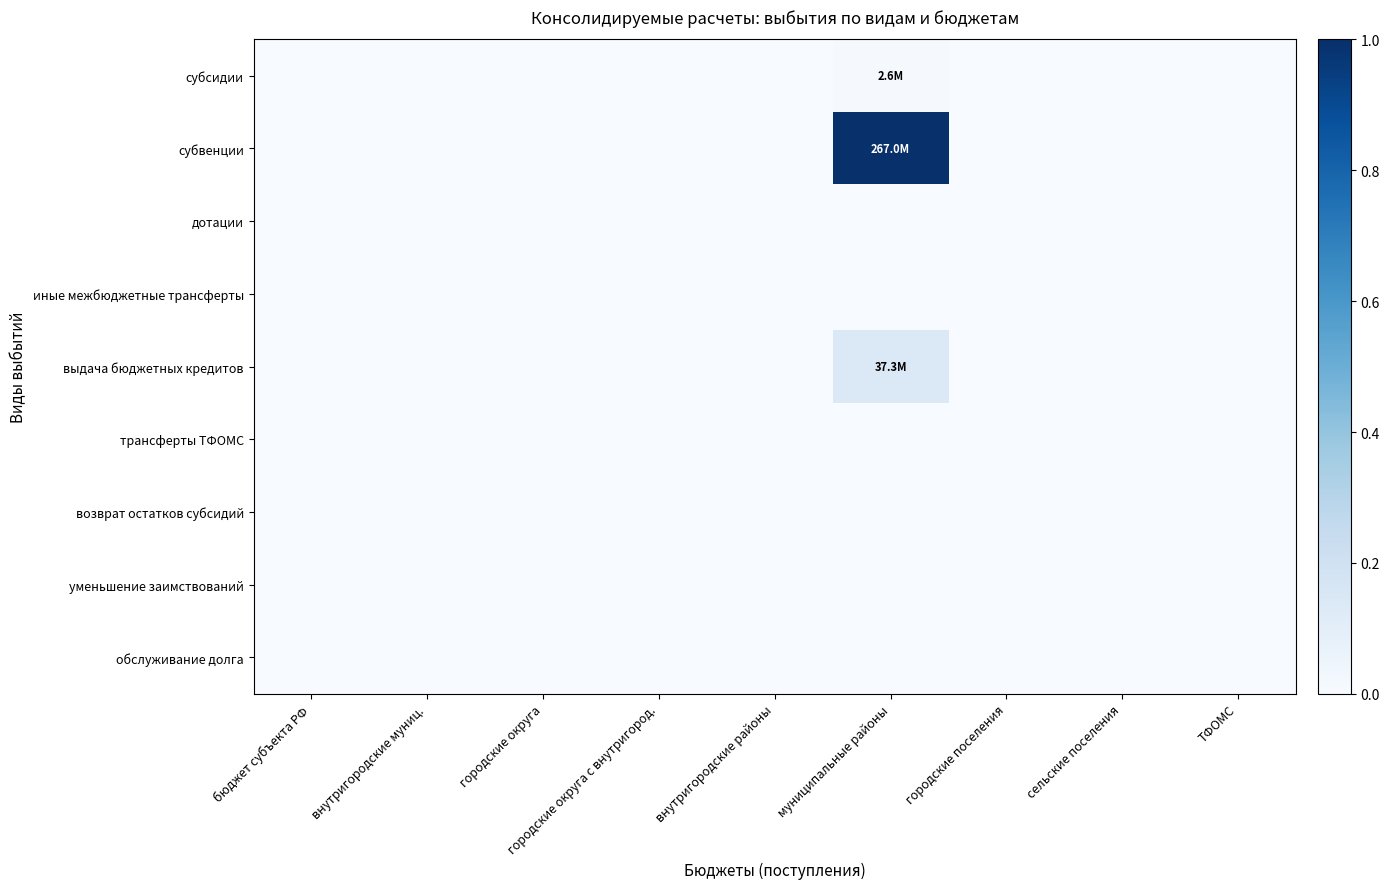

Reading left to right, what are all the values shown in this chart?

субсидии: бюджет субъекта РФ=0.0	внутригородские муниц.=0.0	городские округа=0.0	городские округа с внутригород.=0.0	внутригородские районы=0.0	муниципальные районы=0.0	городские поселения=0.0	сельские поселения=0.0	ТФОМС=0.0
субвенции: бюджет субъекта РФ=0.0	внутригородские муниц.=0.0	городские округа=0.0	городские округа с внутригород.=0.0	внутригородские районы=0.0	муниципальные районы=1.0	городские поселения=0.0	сельские поселения=0.0	ТФОМС=0.0
дотации: бюджет субъекта РФ=0.0	внутригородские муниц.=0.0	городские округа=0.0	городские округа с внутригород.=0.0	внутригородские районы=0.0	муниципальные районы=0.0	городские поселения=0.0	сельские поселения=0.0	ТФОМС=0.0
иные межбюджетные трансферты: бюджет субъекта РФ=0.0	внутригородские муниц.=0.0	городские округа=0.0	городские округа с внутригород.=0.0	внутригородские районы=0.0	муниципальные районы=0.0	городские поселения=0.0	сельские поселения=0.0	ТФОМС=0.0
выдача бюджетных кредитов: бюджет субъекта РФ=0.0	внутригородские муниц.=0.0	городские округа=0.0	городские округа с внутригород.=0.0	внутригородские районы=0.0	муниципальные районы=0.1	городские поселения=0.0	сельские поселения=0.0	ТФОМС=0.0
трансферты ТФОМС: бюджет субъекта РФ=0.0	внутригородские муниц.=0.0	городские округа=0.0	городские округа с внутригород.=0.0	внутригородские районы=0.0	муниципальные районы=0.0	городские поселения=0.0	сельские поселения=0.0	ТФОМС=0.0
возврат остатков субсидий: бюджет субъекта РФ=0.0	внутригородские муниц.=0.0	городские округа=0.0	городские округа с внутригород.=0.0	внутригородские районы=0.0	муниципальные районы=0.0	городские поселения=0.0	сельские поселения=0.0	ТФОМС=0.0
уменьшение заимствований: бюджет субъекта РФ=0.0	внутригородские муниц.=0.0	городские округа=0.0	городские округа с внутригород.=0.0	внутригородские районы=0.0	муниципальные районы=0.0	городские поселения=0.0	сельские поселения=0.0	ТФОМС=0.0
обслуживание долга: бюджет субъекта РФ=0.0	внутригородские муниц.=0.0	городские округа=0.0	городские округа с внутригород.=0.0	внутригородские районы=0.0	муниципальные районы=0.0	городские поселения=0.0	сельские поселения=0.0	ТФОМС=0.0